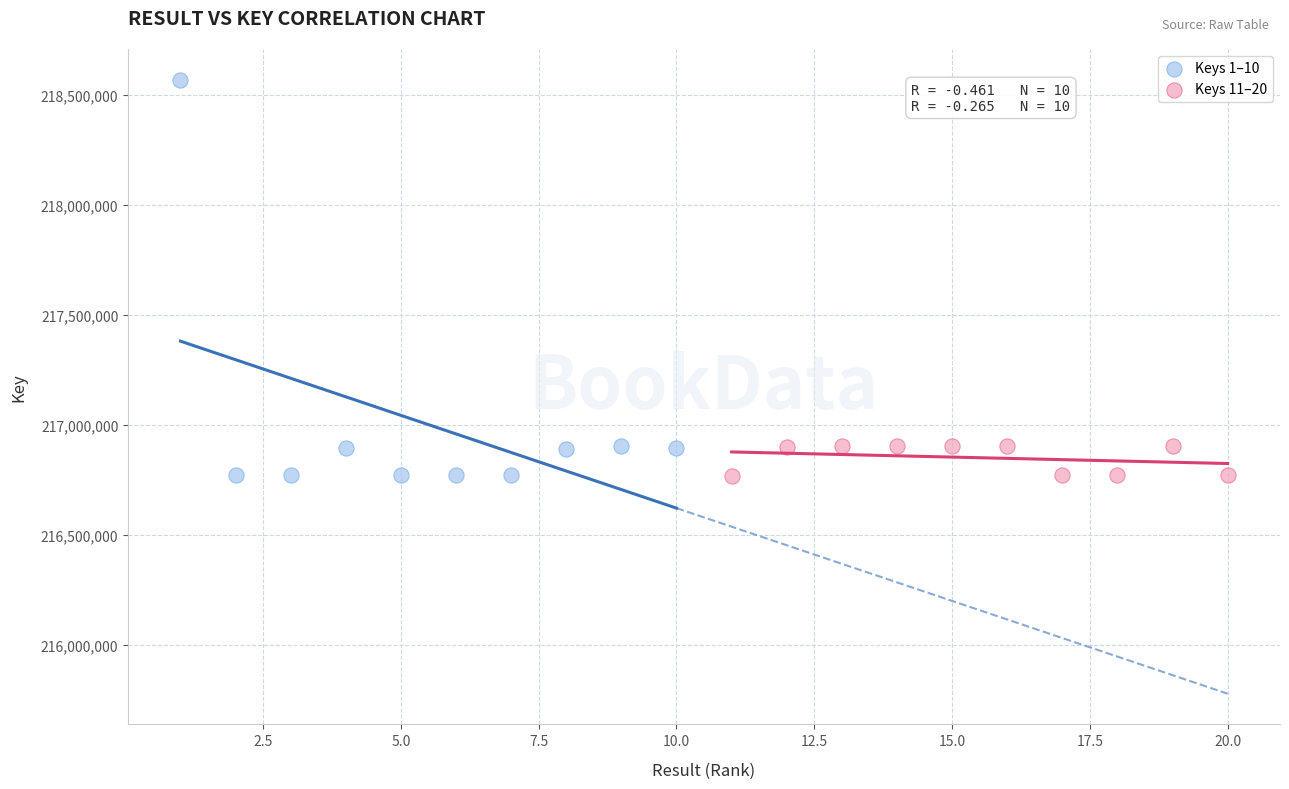

Which series has the largest Y range (max minus min)?

Keys 1–10